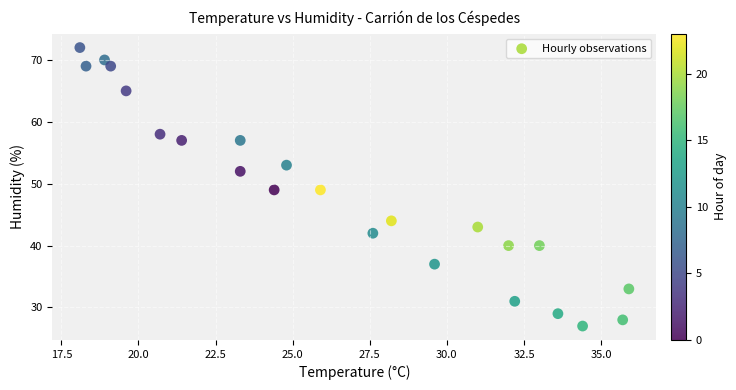

What is the range of Y values (max minus min)?

45